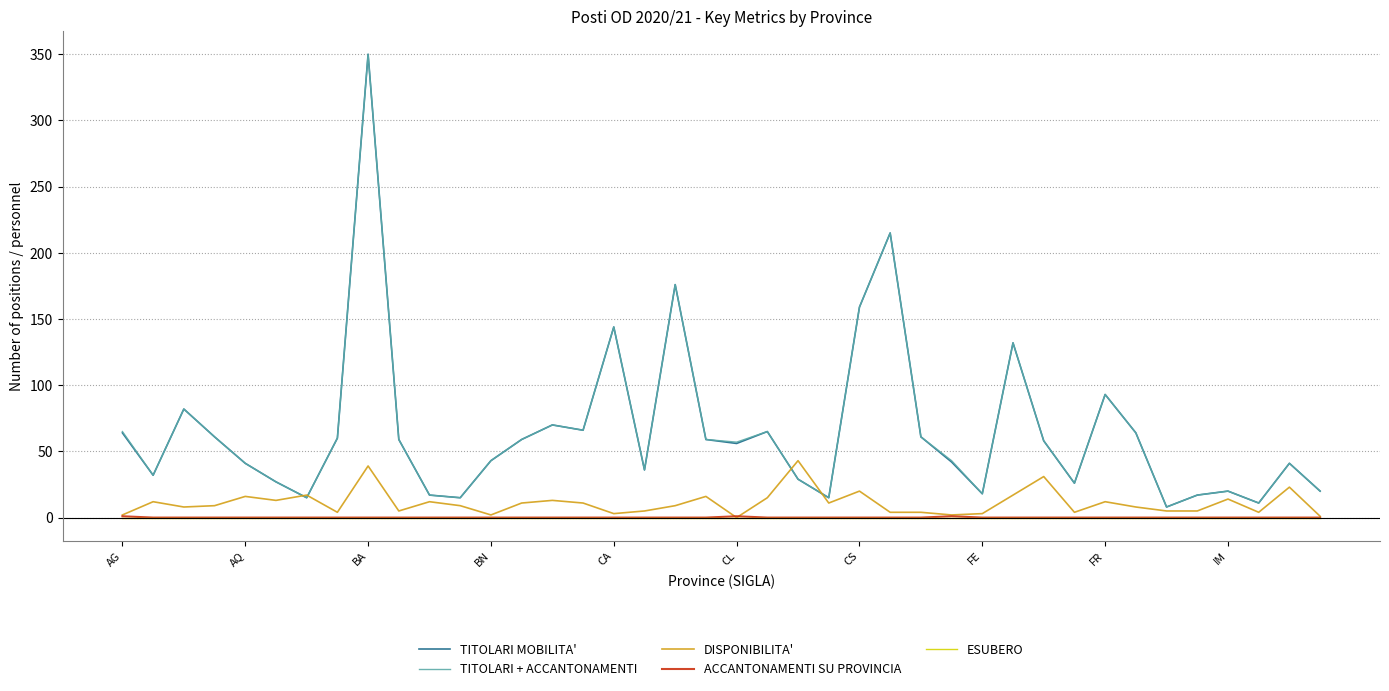

How many ACCANTONAMENTI SU PROVINCIA values are between 0 and 1?

40